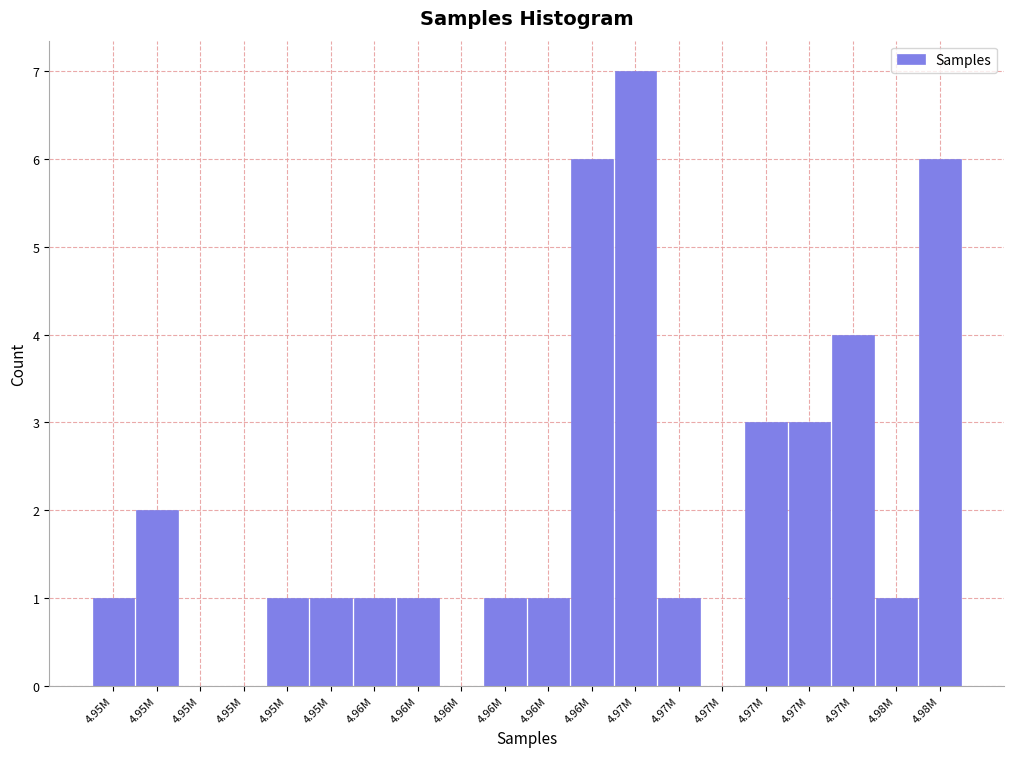

How many data points does each series have?

20